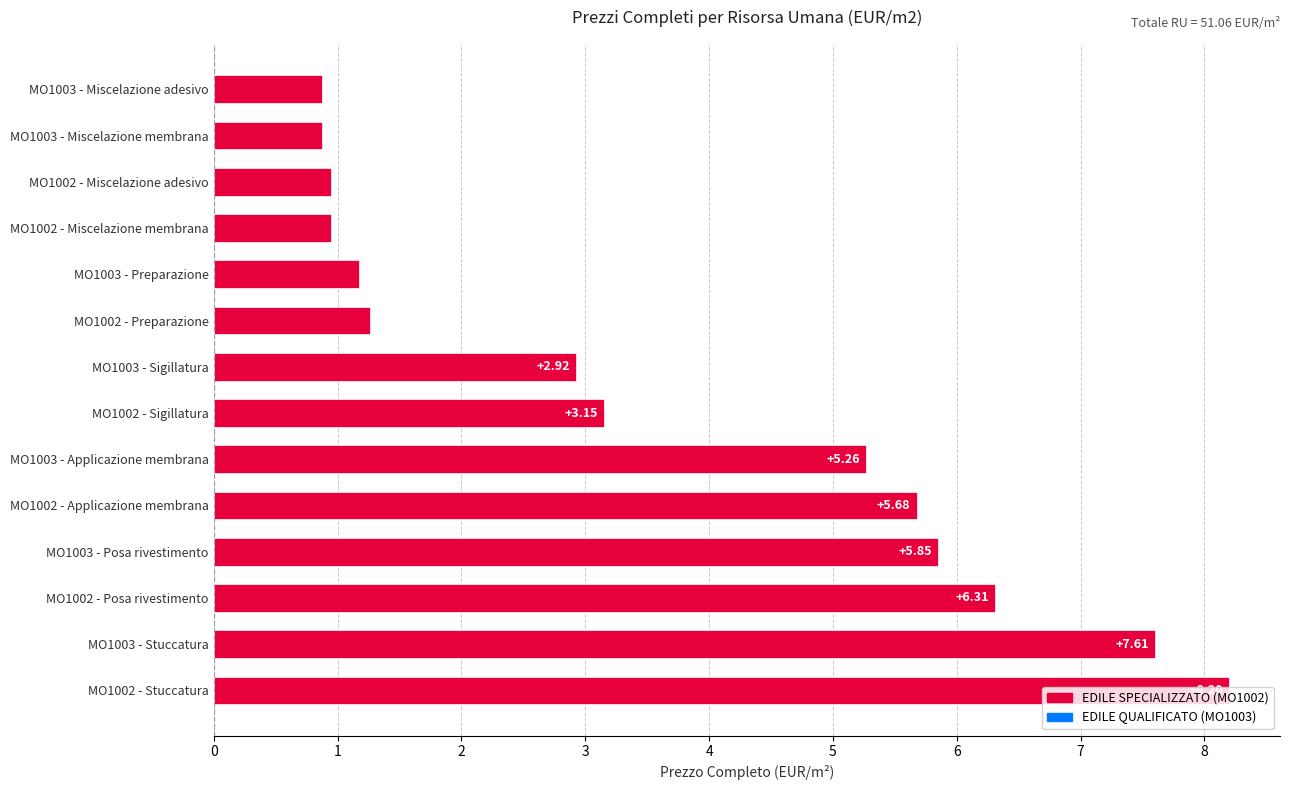

What is the change in value from MO1003 - Posa rivestimento to MO1002 - Miscelazione membrana?

-4.9